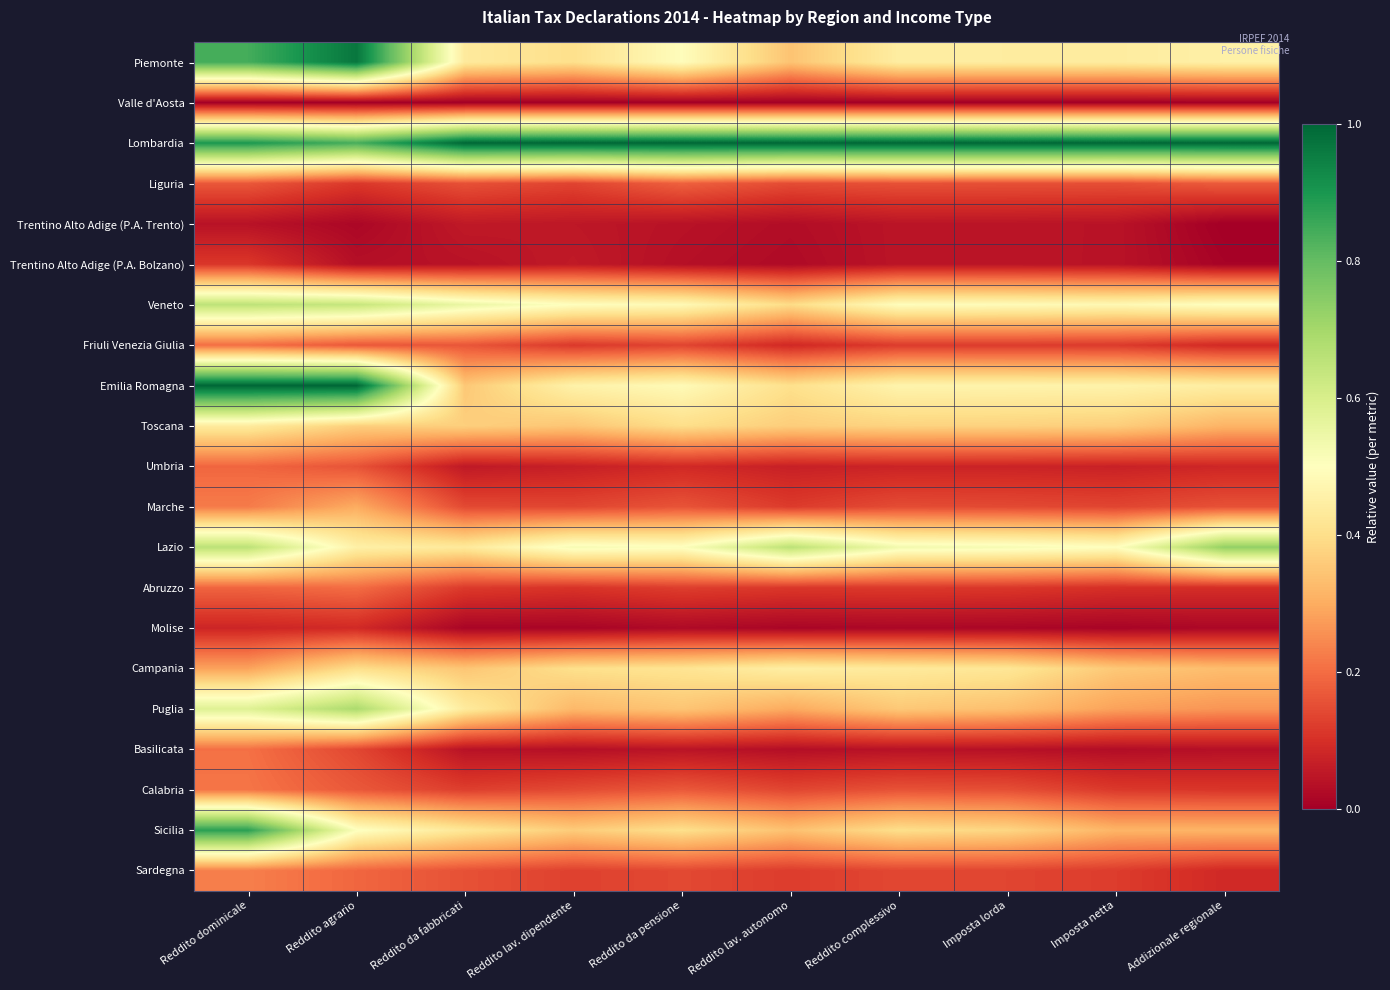

Reading left to right, extract all data points from this chart.

Piemonte: Reddito dominicale=0.8	Reddito agrario=1.0	Reddito da fabbricati=0.4	Reddito lav. dipendente=0.4	Reddito da pensione=0.5	Reddito lav. autonomo=0.3	Reddito complessivo=0.4	Imposta lorda=0.4	Imposta netta=0.4	Addizionale regionale=0.5
Valle d'Aosta: Reddito dominicale=0.0	Reddito agrario=0.0	Reddito da fabbricati=0.0	Reddito lav. dipendente=0.0	Reddito da pensione=0.0	Reddito lav. autonomo=0.0	Reddito complessivo=0.0	Imposta lorda=0.0	Imposta netta=0.0	Addizionale regionale=0.0
Lombardia: Reddito dominicale=0.9	Reddito agrario=0.8	Reddito da fabbricati=1.0	Reddito lav. dipendente=1.0	Reddito da pensione=1.0	Reddito lav. autonomo=1.0	Reddito complessivo=1.0	Imposta lorda=1.0	Imposta netta=1.0	Addizionale regionale=1.0
Liguria: Reddito dominicale=0.2	Reddito agrario=0.1	Reddito da fabbricati=0.2	Reddito lav. dipendente=0.1	Reddito da pensione=0.2	Reddito lav. autonomo=0.1	Reddito complessivo=0.2	Imposta lorda=0.2	Imposta netta=0.2	Addizionale regionale=0.2
Trentino Alto Adige (P.A. Trento): Reddito dominicale=0.0	Reddito agrario=0.0	Reddito da fabbricati=0.1	Reddito lav. dipendente=0.1	Reddito da pensione=0.0	Reddito lav. autonomo=0.0	Reddito complessivo=0.0	Imposta lorda=0.0	Imposta netta=0.0	Addizionale regionale=0.0
Trentino Alto Adige (P.A. Bolzano): Reddito dominicale=0.1	Reddito agrario=0.0	Reddito da fabbricati=0.0	Reddito lav. dipendente=0.1	Reddito da pensione=0.0	Reddito lav. autonomo=0.0	Reddito complessivo=0.0	Imposta lorda=0.0	Imposta netta=0.0	Addizionale regionale=0.0
Veneto: Reddito dominicale=0.7	Reddito agrario=0.6	Reddito da fabbricati=0.6	Reddito lav. dipendente=0.5	Reddito da pensione=0.5	Reddito lav. autonomo=0.4	Reddito complessivo=0.5	Imposta lorda=0.5	Imposta netta=0.5	Addizionale regionale=0.5
Friuli Venezia Giulia: Reddito dominicale=0.2	Reddito agrario=0.2	Reddito da fabbricati=0.2	Reddito lav. dipendente=0.1	Reddito da pensione=0.1	Reddito lav. autonomo=0.1	Reddito complessivo=0.1	Imposta lorda=0.1	Imposta netta=0.1	Addizionale regionale=0.1
Emilia Romagna: Reddito dominicale=1.0	Reddito agrario=1.0	Reddito da fabbricati=0.4	Reddito lav. dipendente=0.5	Reddito da pensione=0.5	Reddito lav. autonomo=0.4	Reddito complessivo=0.5	Imposta lorda=0.5	Imposta netta=0.5	Addizionale regionale=0.4
Toscana: Reddito dominicale=0.4	Reddito agrario=0.4	Reddito da fabbricati=0.4	Reddito lav. dipendente=0.3	Reddito da pensione=0.4	Reddito lav. autonomo=0.4	Reddito complessivo=0.4	Imposta lorda=0.4	Imposta netta=0.4	Addizionale regionale=0.3
Umbria: Reddito dominicale=0.2	Reddito agrario=0.2	Reddito da fabbricati=0.1	Reddito lav. dipendente=0.1	Reddito da pensione=0.1	Reddito lav. autonomo=0.1	Reddito complessivo=0.1	Imposta lorda=0.1	Imposta netta=0.1	Addizionale regionale=0.1
Marche: Reddito dominicale=0.2	Reddito agrario=0.3	Reddito da fabbricati=0.1	Reddito lav. dipendente=0.1	Reddito da pensione=0.2	Reddito lav. autonomo=0.1	Reddito complessivo=0.1	Imposta lorda=0.1	Imposta netta=0.1	Addizionale regionale=0.2
Lazio: Reddito dominicale=0.7	Reddito agrario=0.5	Reddito da fabbricati=0.4	Reddito lav. dipendente=0.5	Reddito da pensione=0.5	Reddito lav. autonomo=0.7	Reddito complessivo=0.5	Imposta lorda=0.5	Imposta netta=0.5	Addizionale regionale=0.7
Abruzzo: Reddito dominicale=0.2	Reddito agrario=0.2	Reddito da fabbricati=0.1	Reddito lav. dipendente=0.1	Reddito da pensione=0.1	Reddito lav. autonomo=0.1	Reddito complessivo=0.1	Imposta lorda=0.1	Imposta netta=0.1	Addizionale regionale=0.1
Molise: Reddito dominicale=0.1	Reddito agrario=0.1	Reddito da fabbricati=0.0	Reddito lav. dipendente=0.0	Reddito da pensione=0.0	Reddito lav. autonomo=0.0	Reddito complessivo=0.0	Imposta lorda=0.0	Imposta netta=0.0	Addizionale regionale=0.0
Campania: Reddito dominicale=0.3	Reddito agrario=0.4	Reddito da fabbricati=0.3	Reddito lav. dipendente=0.4	Reddito da pensione=0.4	Reddito lav. autonomo=0.4	Reddito complessivo=0.4	Imposta lorda=0.4	Imposta netta=0.4	Addizionale regionale=0.3
Puglia: Reddito dominicale=0.6	Reddito agrario=0.7	Reddito da fabbricati=0.4	Reddito lav. dipendente=0.3	Reddito da pensione=0.3	Reddito lav. autonomo=0.3	Reddito complessivo=0.4	Imposta lorda=0.3	Imposta netta=0.3	Addizionale regionale=0.3
Basilicata: Reddito dominicale=0.2	Reddito agrario=0.1	Reddito da fabbricati=0.0	Reddito lav. dipendente=0.0	Reddito da pensione=0.0	Reddito lav. autonomo=0.0	Reddito complessivo=0.0	Imposta lorda=0.0	Imposta netta=0.0	Addizionale regionale=0.0
Calabria: Reddito dominicale=0.2	Reddito agrario=0.2	Reddito da fabbricati=0.1	Reddito lav. dipendente=0.1	Reddito da pensione=0.2	Reddito lav. autonomo=0.1	Reddito complessivo=0.2	Imposta lorda=0.2	Imposta netta=0.1	Addizionale regionale=0.1
Sicilia: Reddito dominicale=0.9	Reddito agrario=0.5	Reddito da fabbricati=0.4	Reddito lav. dipendente=0.4	Reddito da pensione=0.4	Reddito lav. autonomo=0.3	Reddito complessivo=0.4	Imposta lorda=0.4	Imposta netta=0.3	Addizionale regionale=0.3
Sardegna: Reddito dominicale=0.2	Reddito agrario=0.2	Reddito da fabbricati=0.2	Reddito lav. dipendente=0.1	Reddito da pensione=0.1	Reddito lav. autonomo=0.1	Reddito complessivo=0.1	Imposta lorda=0.1	Imposta netta=0.1	Addizionale regionale=0.1